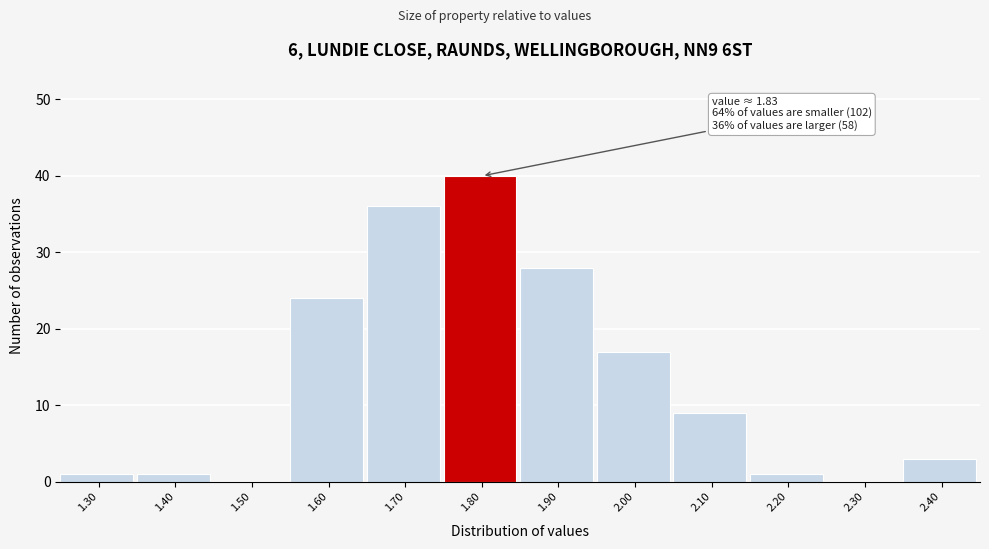

Reading left to right, extract all data points from this chart.

1.30=1	1.40=1	1.50=0	1.60=24	1.70=36	1.80=40	1.90=28	2.00=17	2.10=9	2.20=1	2.30=0	2.40=3